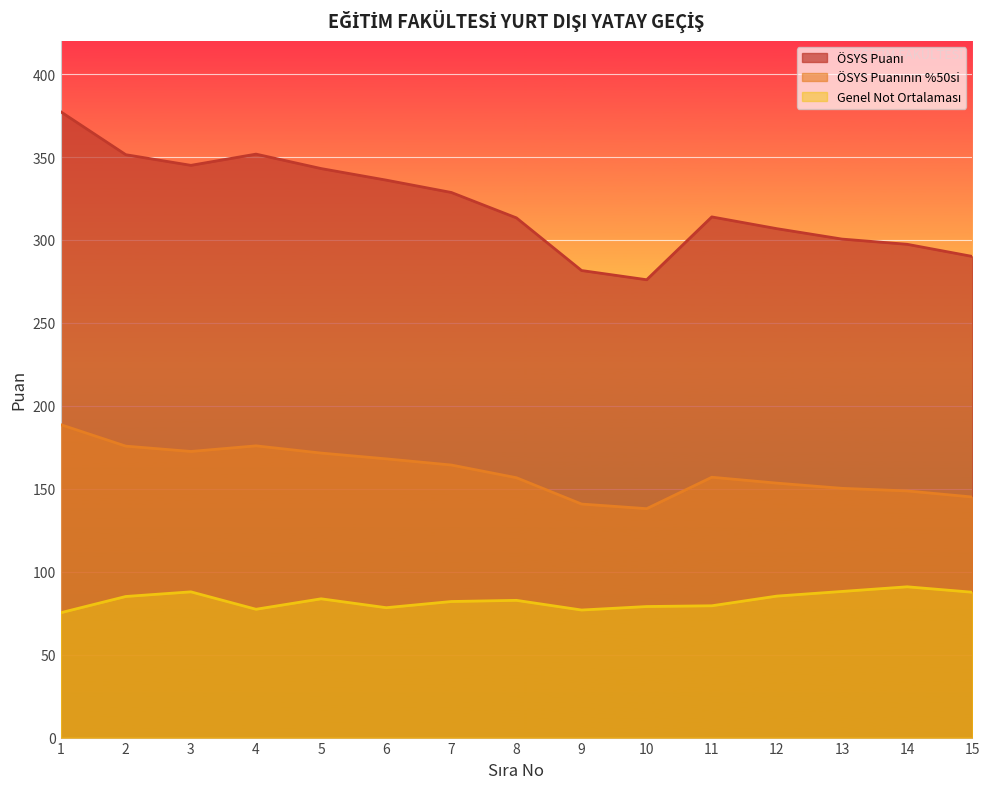

What are all the series names shown in the legend?

ÖSYS Puanı, ÖSYS Puanının %50si, Genel Not Ortalaması